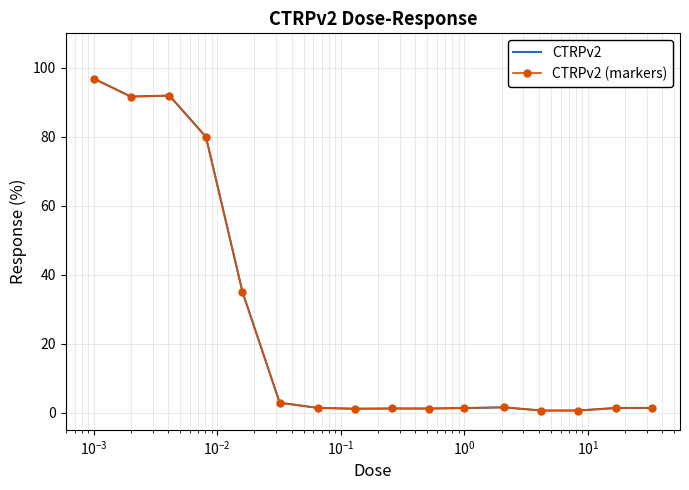

Which series has the widest spread of values?

CTRPv2